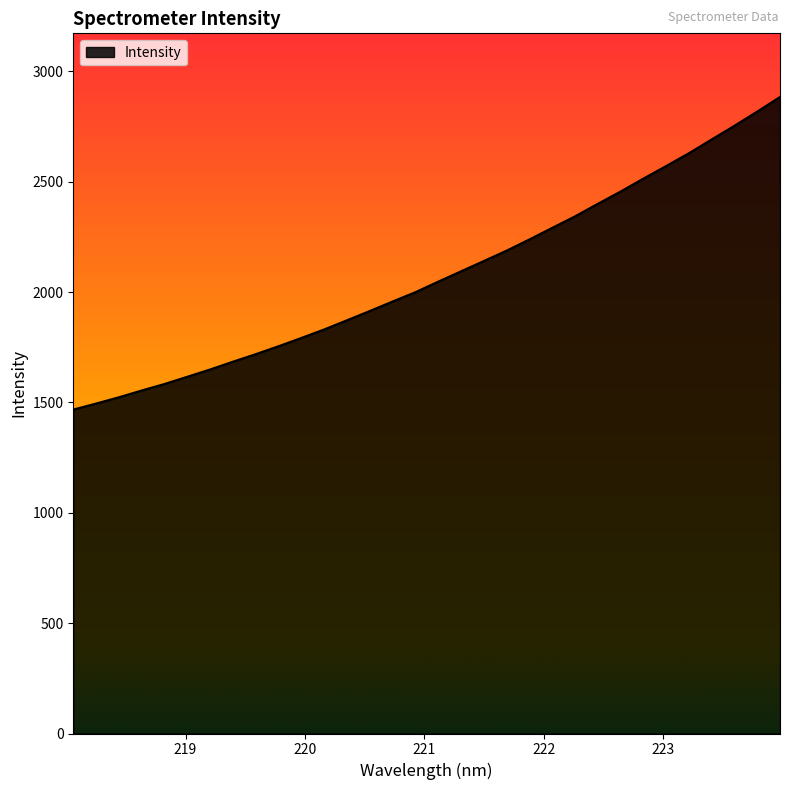

What is the difference between the maximum and minimum values?

1416.1